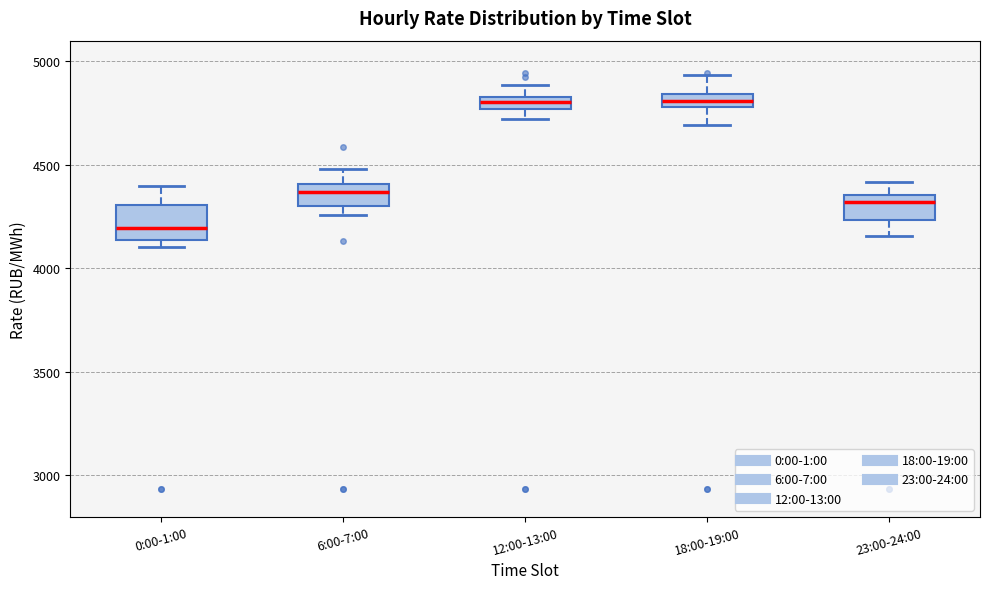

Where is the lower edge of the box for 18:00-19:00 on the y-axis? The values are not printed on the chart, so give them approximately, as read against the axis.

4800